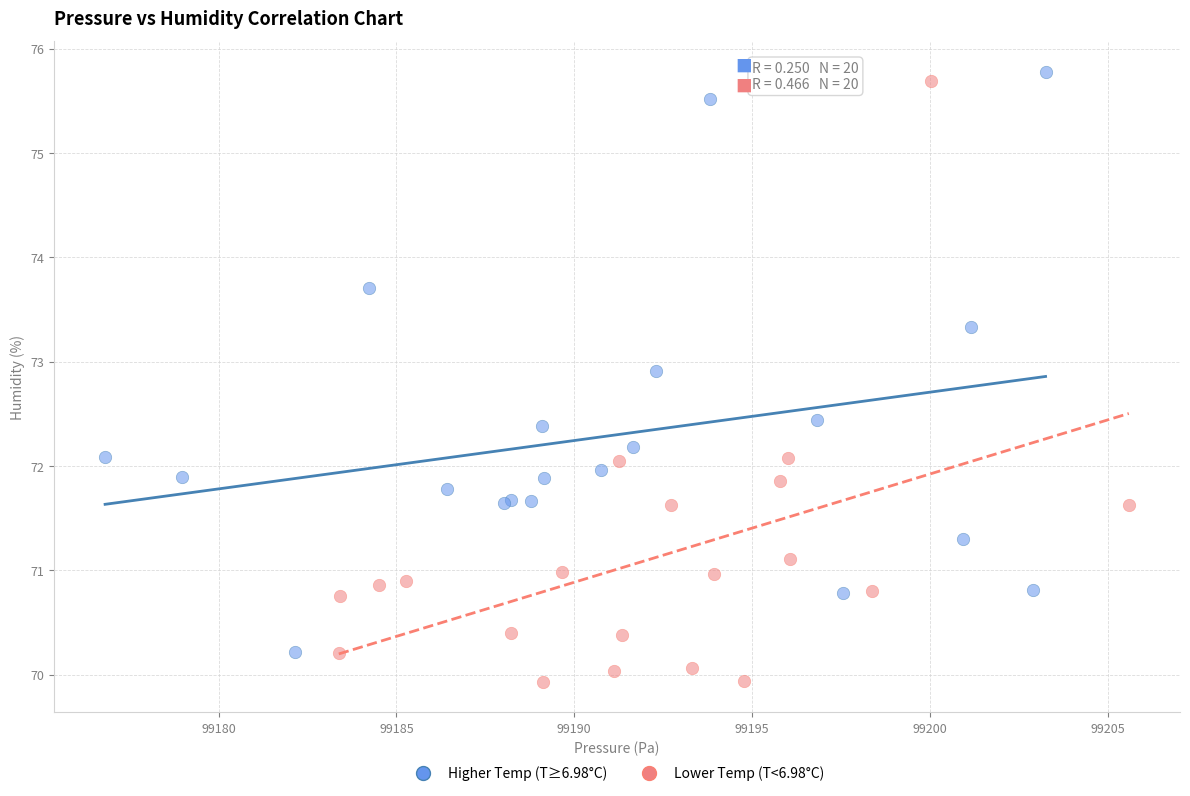

What are all the series names shown in the legend?

Higher Temp (T≥6.98°C), Lower Temp (T<6.98°C)